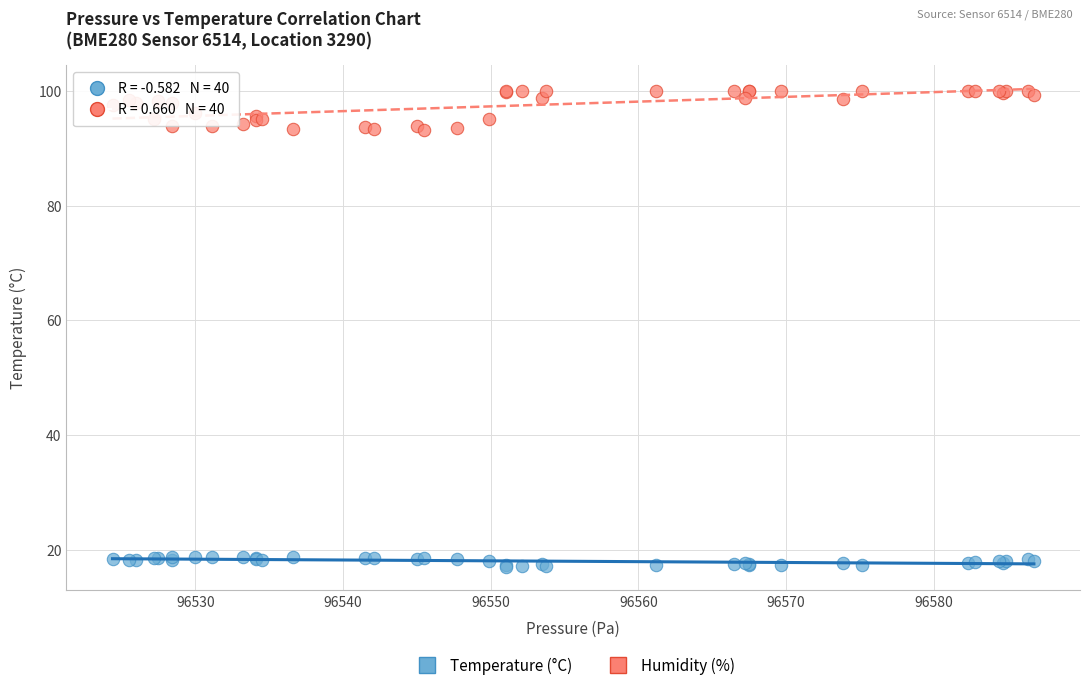

Which series contains the highest Y value?

Humidity (%)